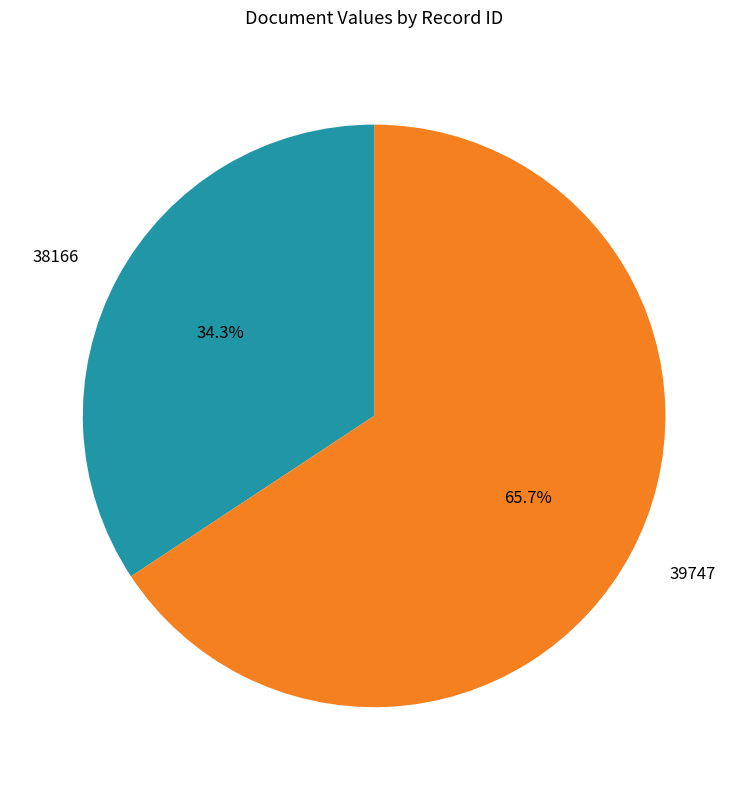

How many segments does this pie chart have?

2